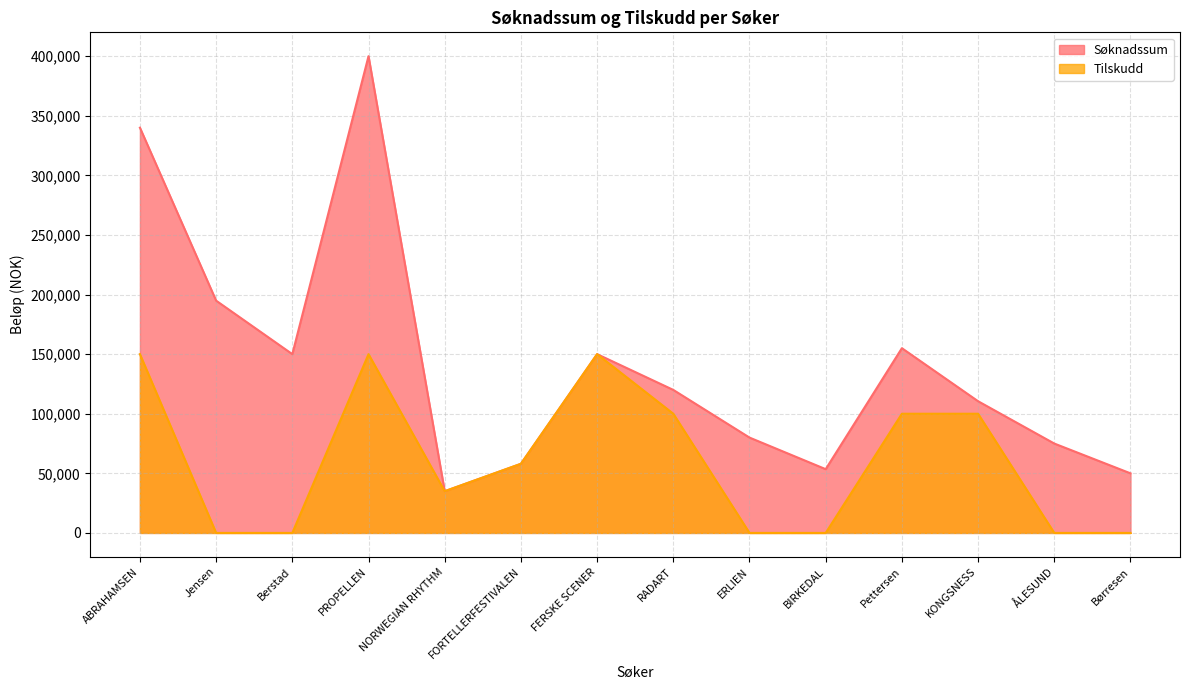

Reading left to right, what are all the values shown in this chart?

Søknadssum: 340000	194880	150000	400000	35000	58000	150000	120000	80000	53500	155000	110500	75000	50000
Tilskudd: 150000	0	0	150000	35000	58000	150000	100000	0	0	100000	100000	0	0